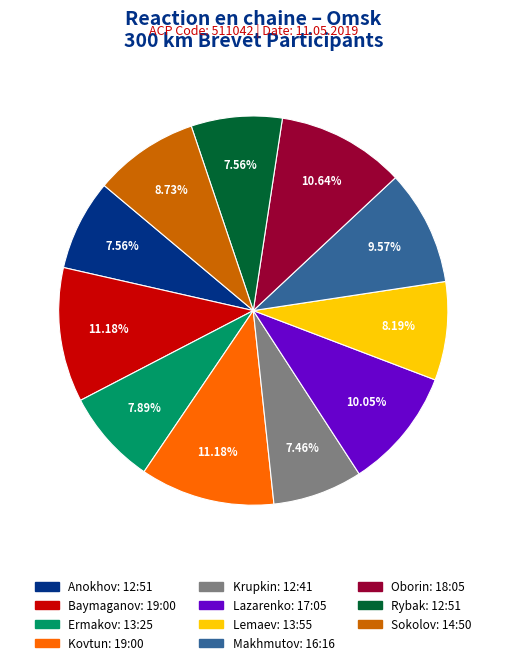

True or false: Rybak accounts for 16% of the total.

False